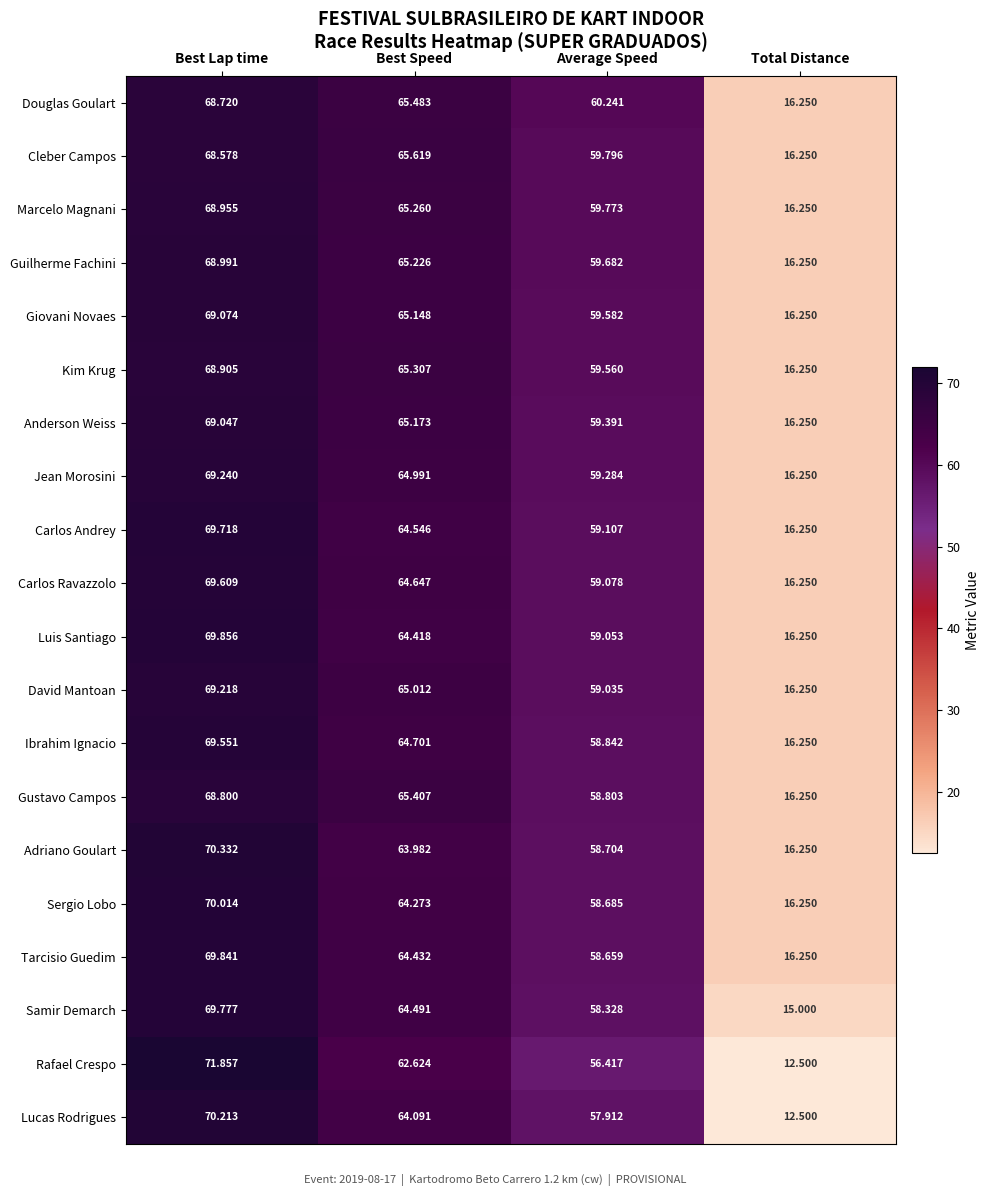

At which category does the chart reach its minimum across all series?

Total Distance